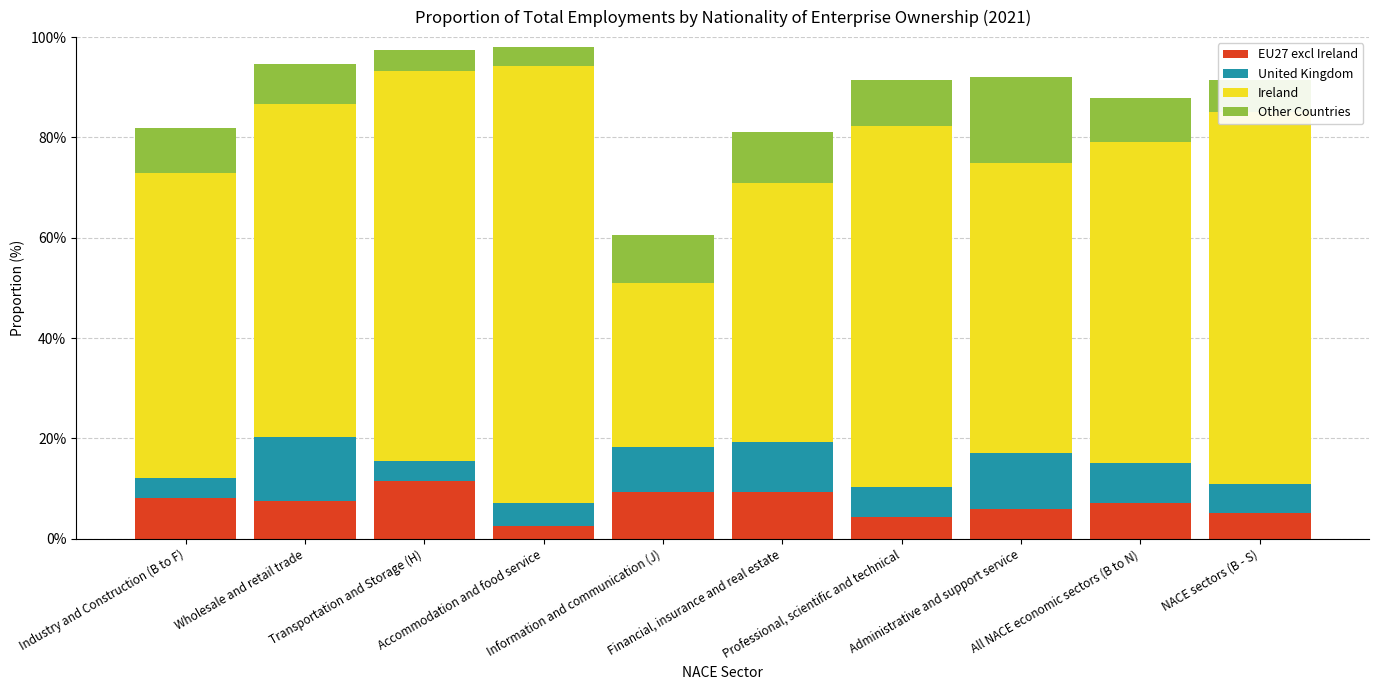

What are all the series names shown in the legend?

EU27 excl Ireland, United Kingdom, Ireland, Other Countries